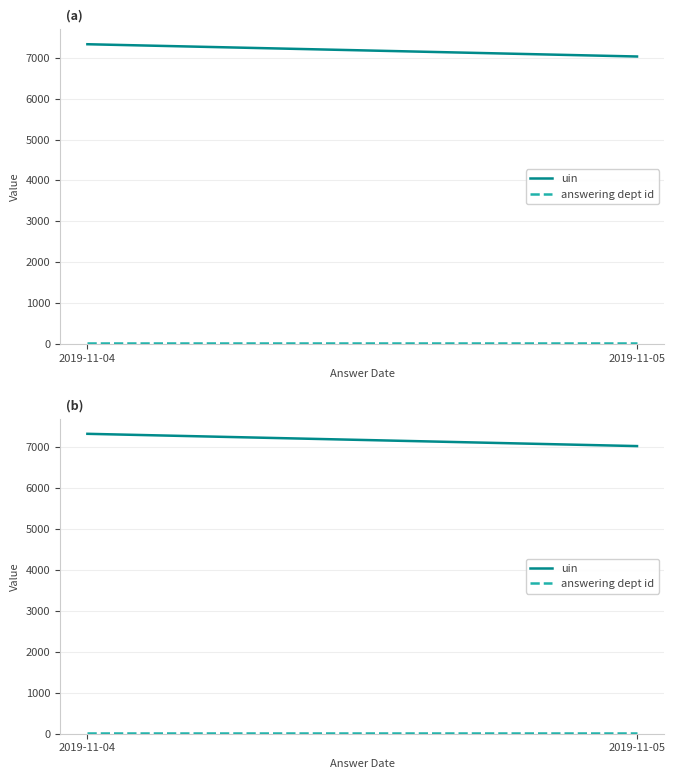

How many distinct data groups are displayed?

2